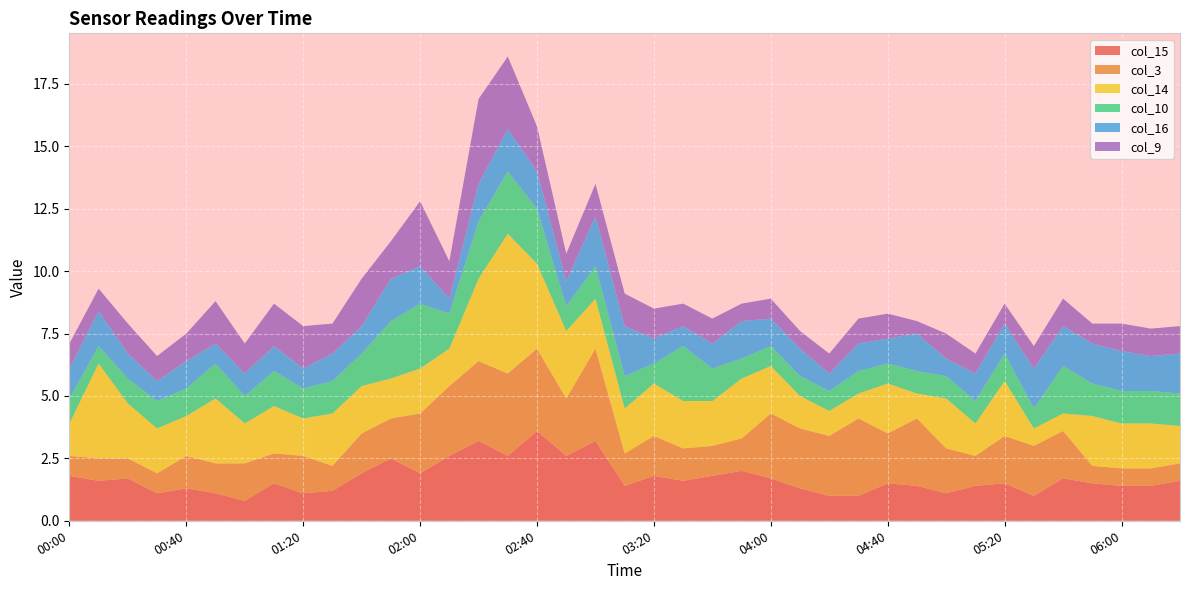

Reading left to right, transcribe all the data shown in this chart.

col_15: 1.8	1.6	1.7	1.1	1.3	1.1	0.8	1.5	1.1	1.2	1.9	2.5	1.9	2.6	3.2	2.6	3.6	2.6	3.2	1.4	1.8	1.6	1.8	2.0	1.7	1.3	1.0	1.0	1.5	1.4	1.1	1.4	1.5	1.0	1.7	1.5	1.4	1.4	1.6
col_3: 0.8	0.9	0.8	0.8	1.3	1.2	1.5	1.2	1.5	1.0	1.6	1.6	2.4	2.8	3.2	3.3	3.3	2.3	3.7	1.3	1.6	1.3	1.2	1.3	2.6	2.4	2.4	3.1	2.0	2.7	1.8	1.2	1.9	2.0	1.9	0.7	0.7	0.7	0.7
col_14: 1.3	3.8	2.2	1.8	1.6	2.6	1.6	1.9	1.5	2.1	1.9	1.6	1.8	1.5	3.3	5.6	3.4	2.7	2.0	1.8	2.1	1.9	1.8	2.4	1.9	1.3	1.0	1.0	2.0	1.0	2.0	1.3	2.2	0.7	0.7	2.0	1.8	1.8	1.5
col_10: 1.0	0.7	1.0	1.1	1.1	1.4	1.1	1.4	1.2	1.3	1.3	2.3	2.6	1.4	2.3	2.5	2.2	1.0	1.3	1.3	0.8	2.2	1.3	0.8	0.8	0.8	0.8	0.9	0.8	0.9	0.9	0.9	1.1	0.8	1.9	1.3	1.3	1.3	1.3
col_16: 1.2	1.4	1.0	0.8	1.1	0.8	0.9	1.0	0.8	1.1	1.1	1.7	1.5	0.6	1.5	1.7	1.5	1.0	2.0	2.0	1.0	0.8	1.0	1.5	1.1	1.1	0.7	1.1	1.0	1.5	0.7	1.1	1.2	1.6	1.6	1.6	1.6	1.4	1.6
col_9: 1.0	0.9	1.2	1.0	1.1	1.7	1.2	1.7	1.7	1.2	1.9	1.5	2.6	1.5	3.4	2.9	1.8	1.1	1.3	1.3	1.2	0.9	1.0	0.7	0.8	0.7	0.8	1.0	1.0	0.5	1.0	0.8	0.8	0.9	1.1	0.8	1.1	1.1	1.1